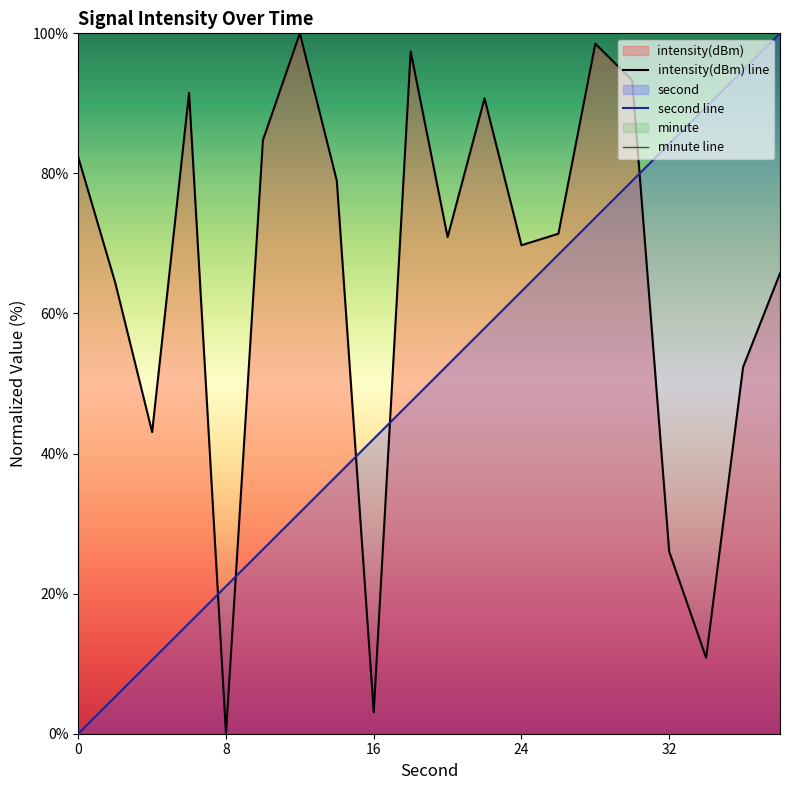

What is the difference between the maximum and minimum values in the intensity(dBm) line series?

100.0